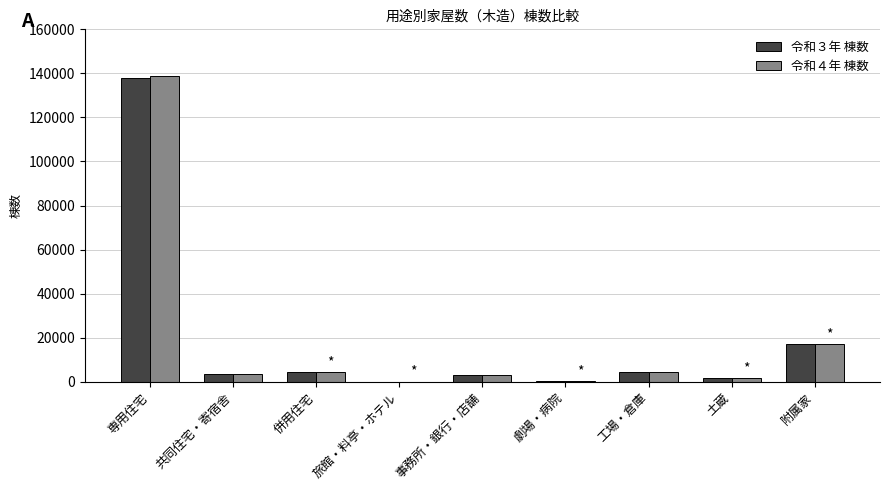

What is the maximum value shown in the chart?

138836